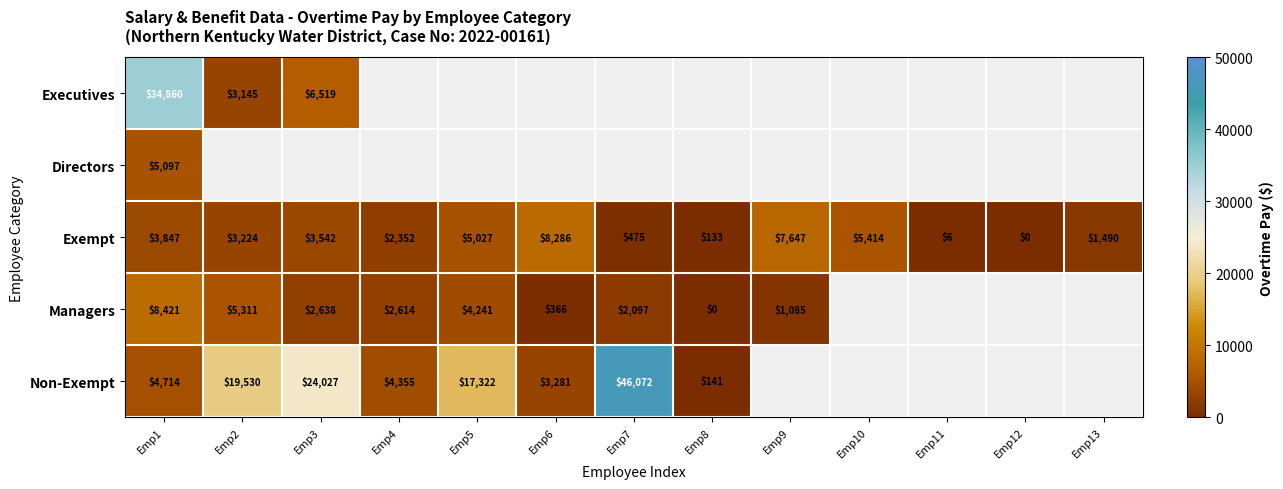

Count the number of data series in this chart.

5